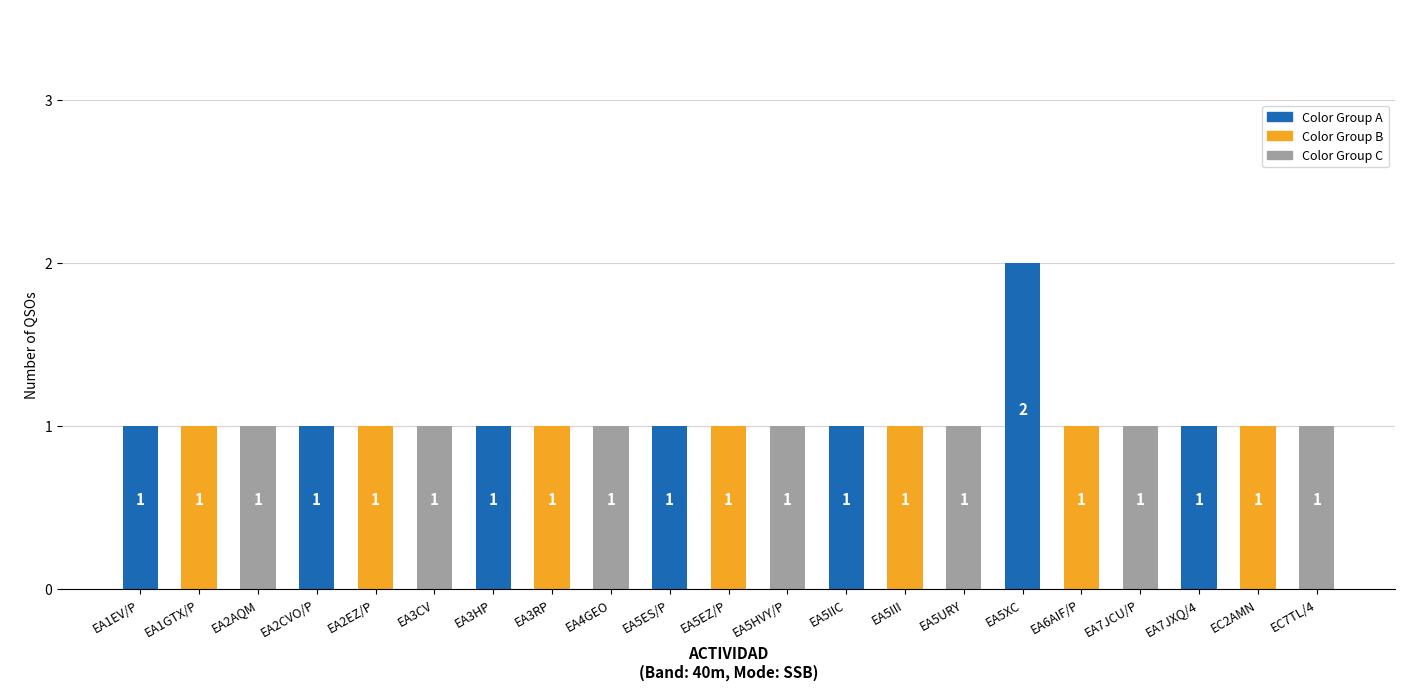

Reading left to right, what are all the values shown in this chart?

1	1	1	1	1	1	1	1	1	1	1	1	1	1	1	2	1	1	1	1	1